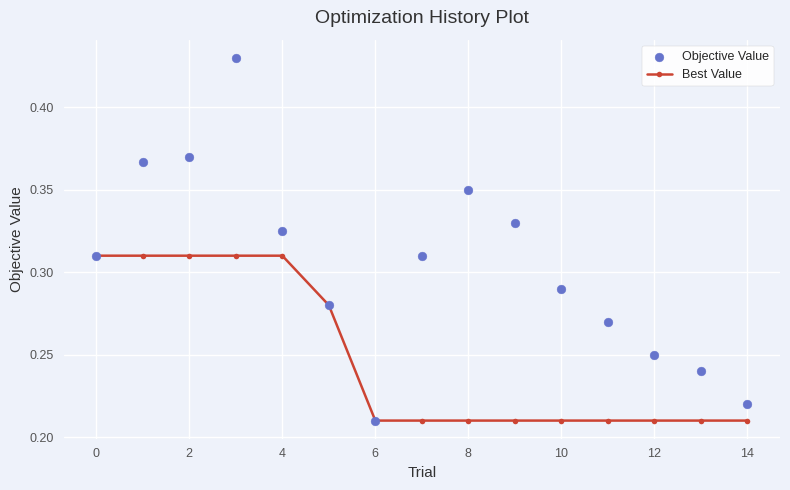

Which series has the largest total across all categories?

Objective Value